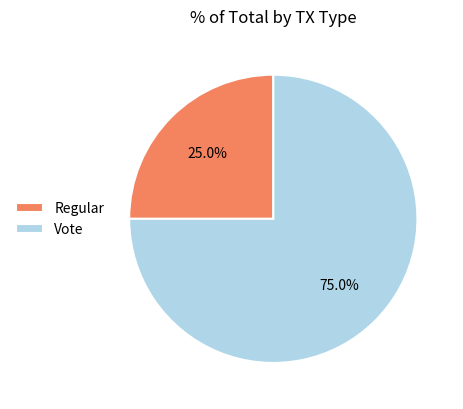

Which slice is the largest?

Vote